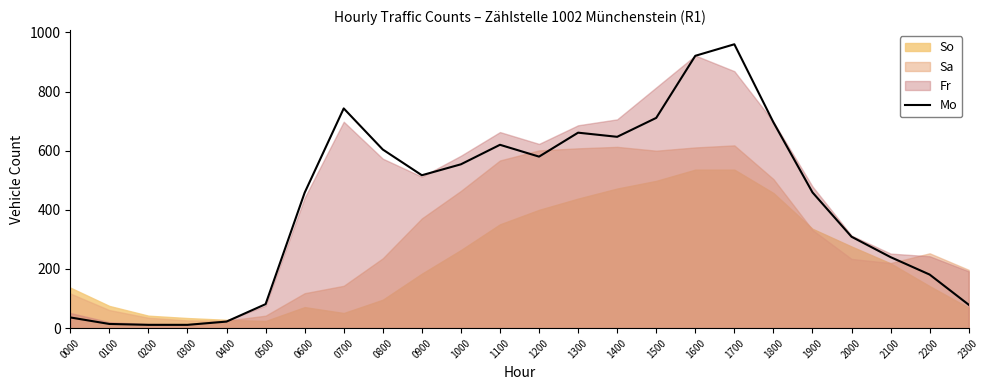

How many interior local peaks (higher than both neighbors) does the data have?

4